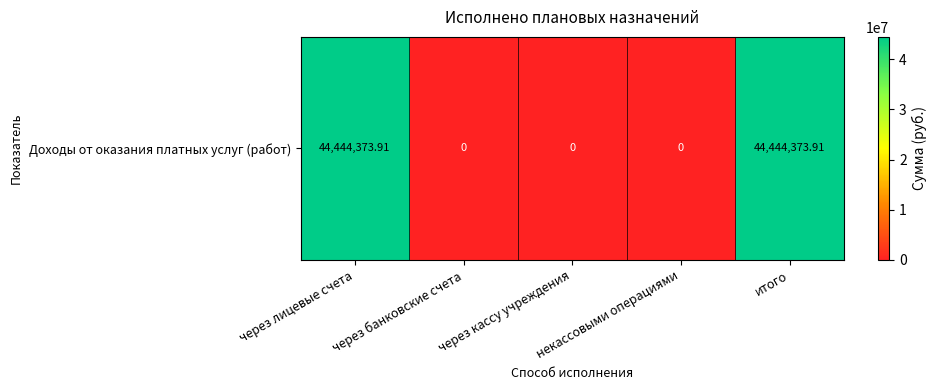

How many series are shown in this chart?

1